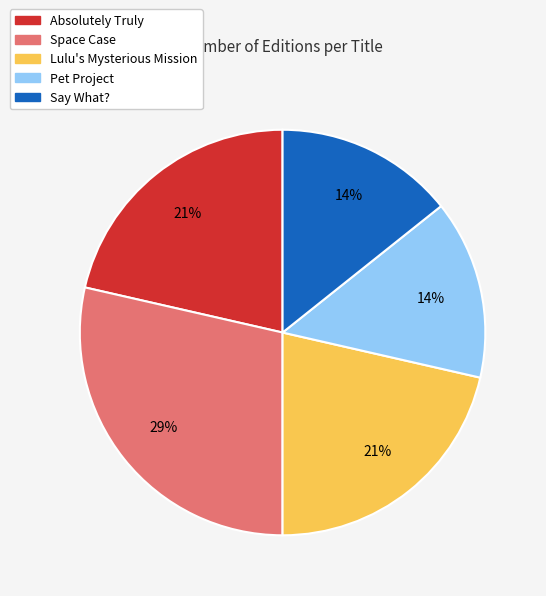

Is it true that Space Case is 29% of the pie?

True